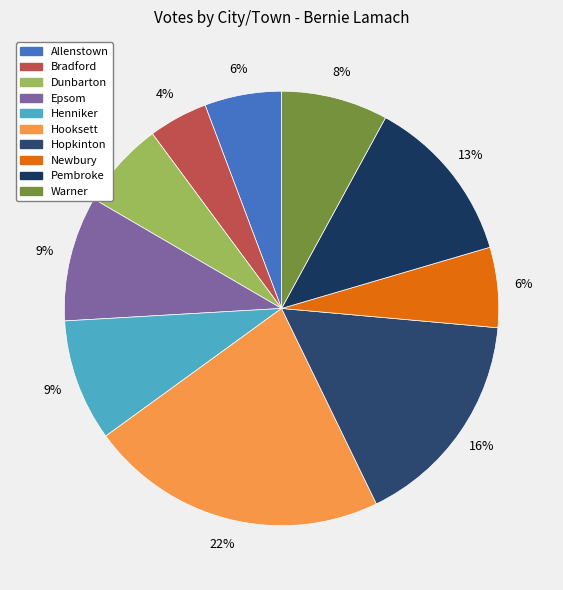

How many slices are in this pie chart?

10